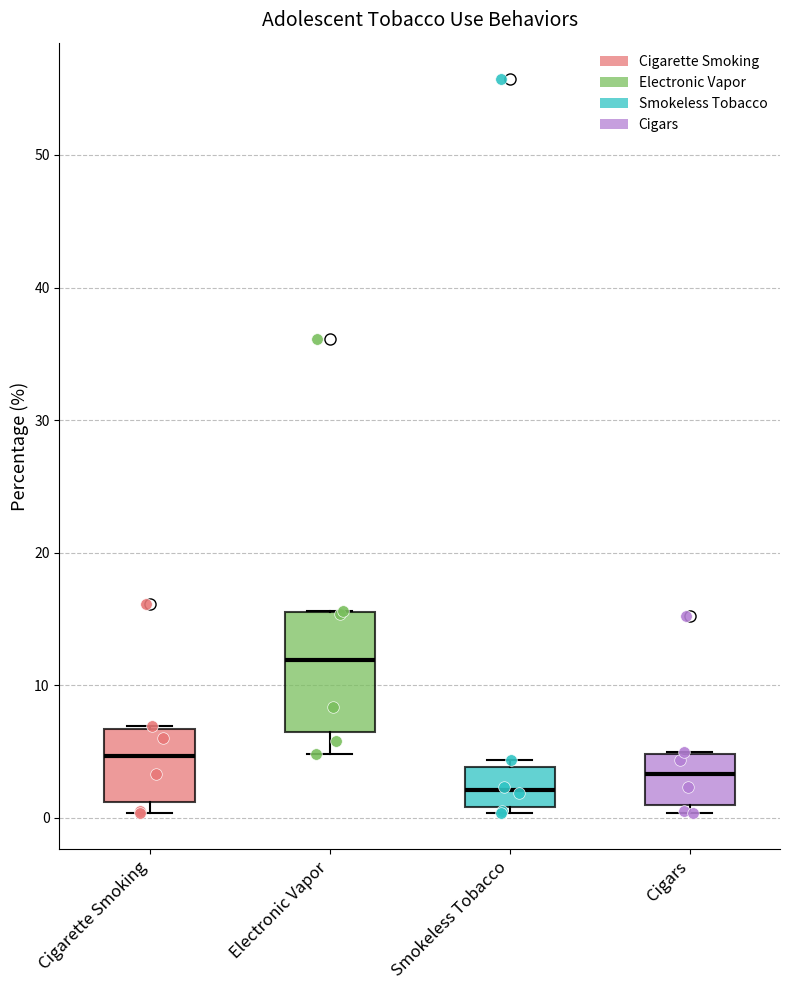

Which box's median line is the highest?

Electronic Vapor